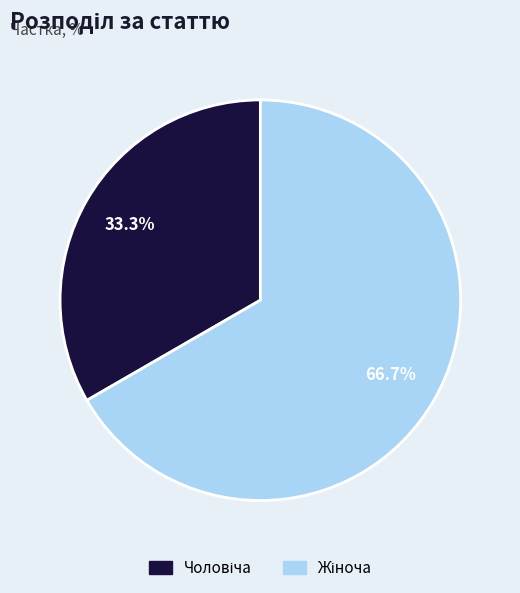

Is there a majority slice in this chart?

Yes